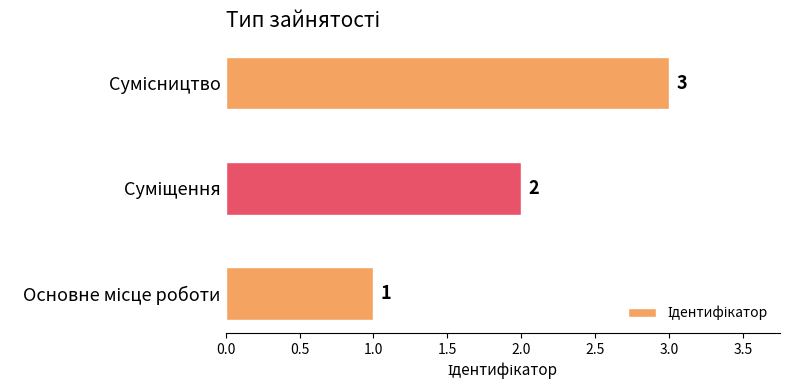

What is the maximum value shown in the chart?

3